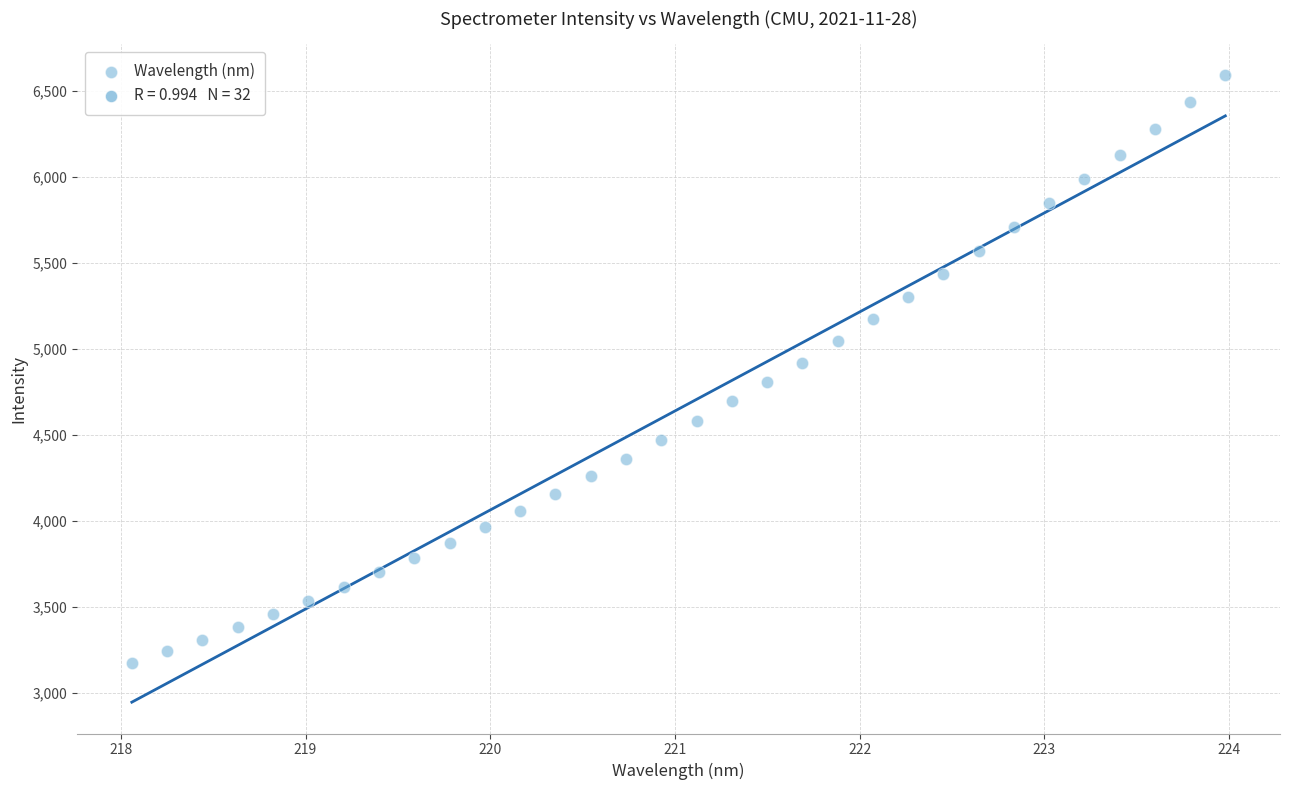

What is the range of Y values (max minus min)?

3415.7